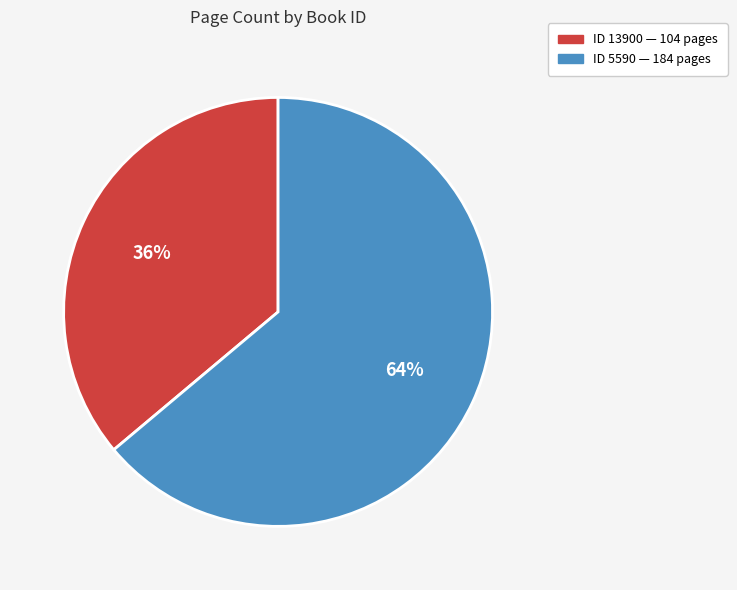

To the nearest percent, what is the difference between the largest and smallest slice percentages?

28%